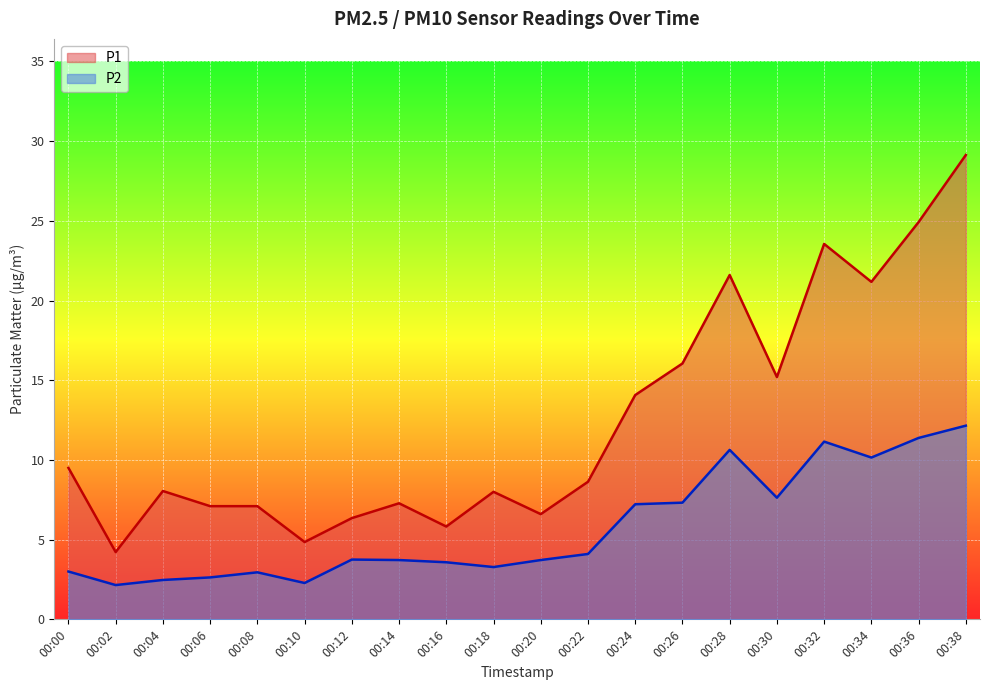

Reading left to right, transcribe all the data shown in this chart.

P1: 9.5	4.2	8.1	7.1	7.1	4.8	6.3	7.3	5.8	8.0	6.6	8.6	14.1	16.1	21.6	15.2	23.6	21.2	24.9	29.1
P2: 3.0	2.1	2.5	2.6	3.0	2.3	3.8	3.7	3.6	3.3	3.7	4.1	7.2	7.3	10.6	7.6	11.2	10.2	11.4	12.2